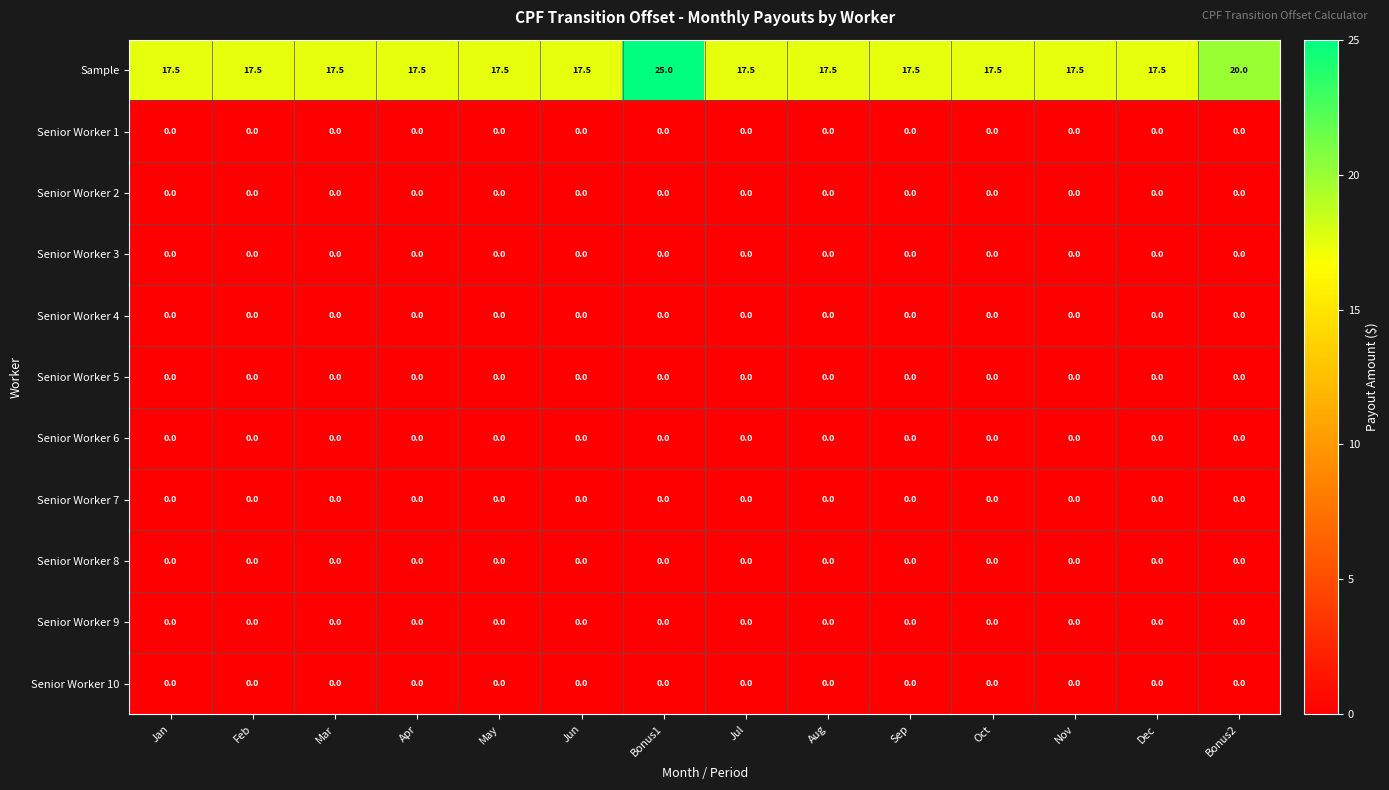

The Senior Worker 10 series shows 0.0 at Aug. True or false?

True